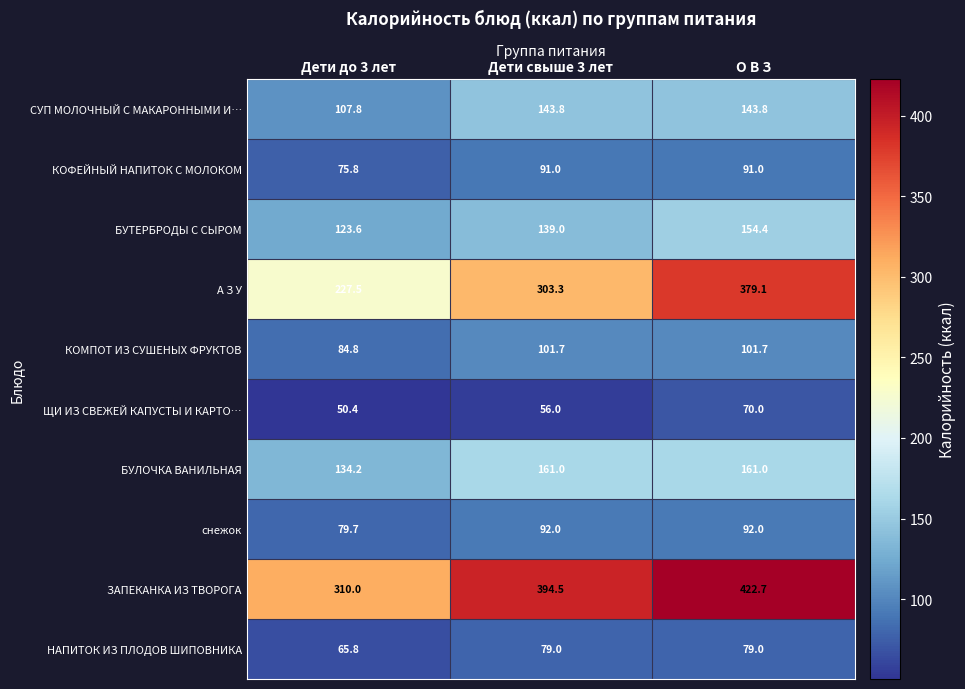

At which category is the sum across all series the highest?

О В З